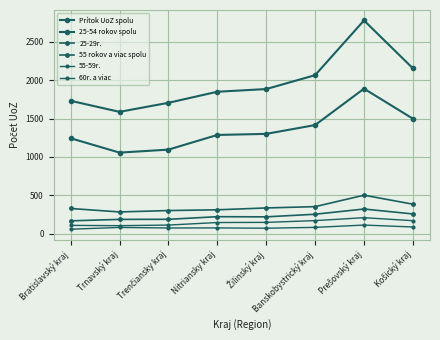

How many data points in 55-59r. are less than 148?

4